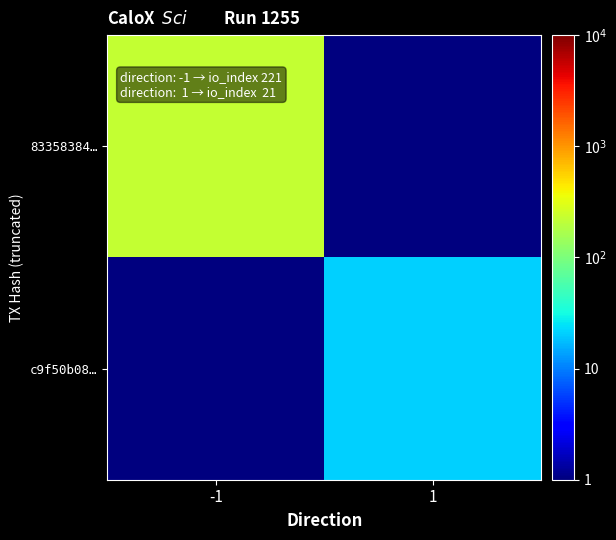

Between -1 and 1, which series saw the biggest shift?

83358384…